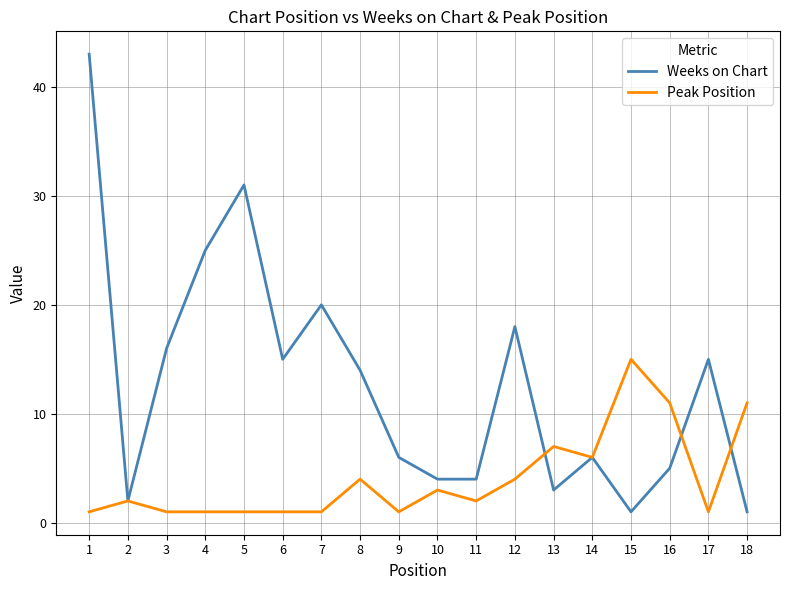

What is the spread (max minus min) of values at 4?

24